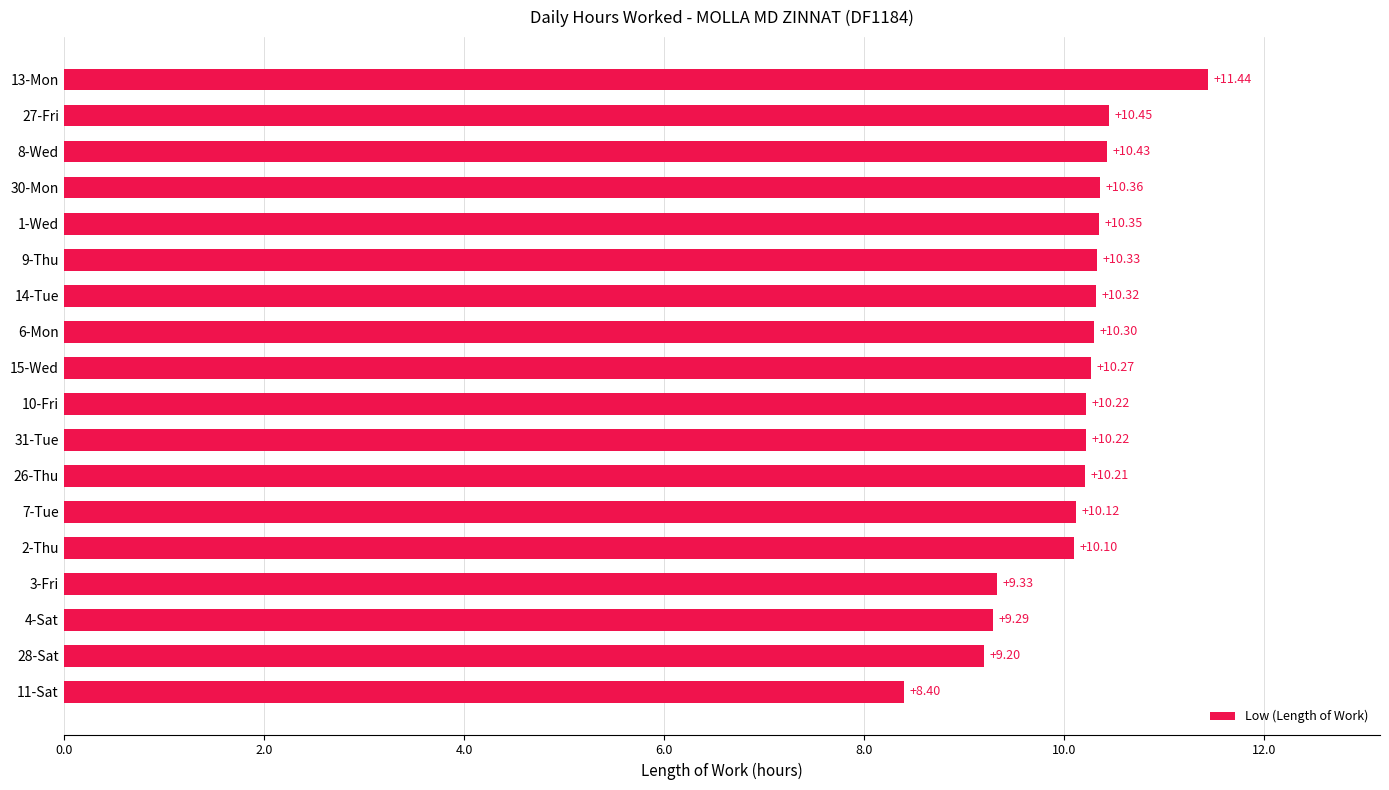

Approximately how many times larger is the value at 31-Tue compared to 8-Wed?

1.0